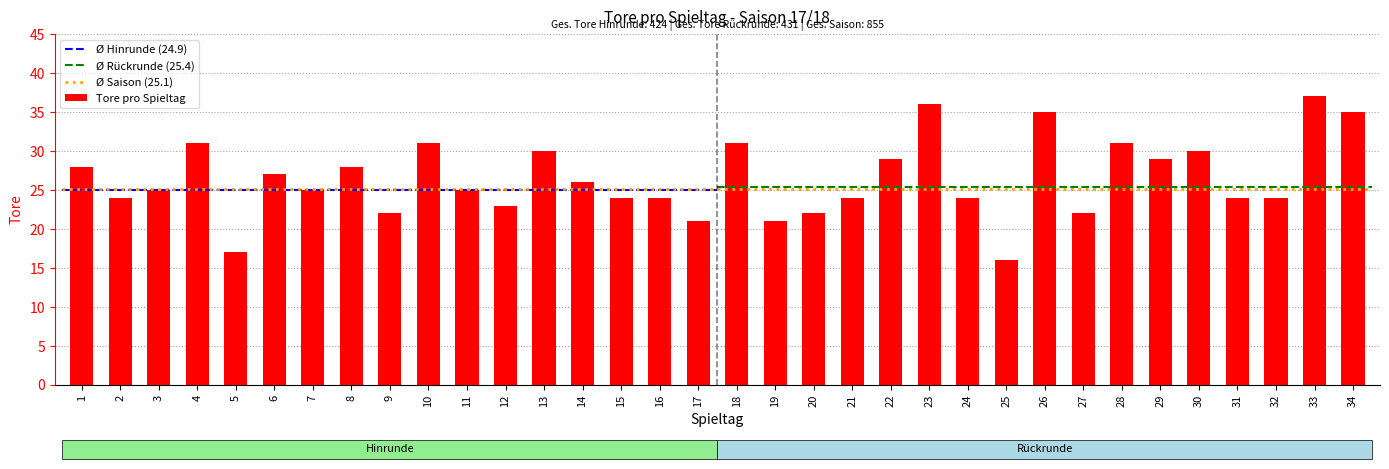

What is the sum of all values?

901